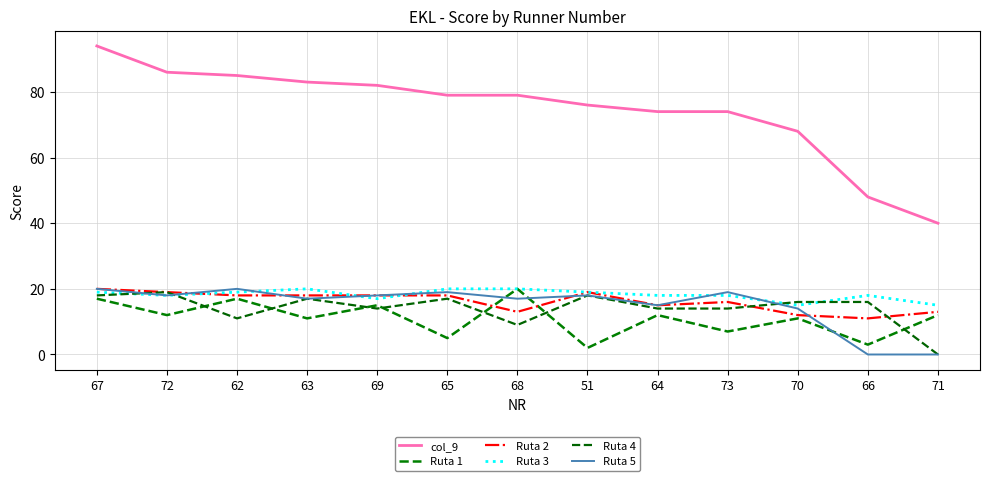

Where is the first local maximum for Ruta 5?

62